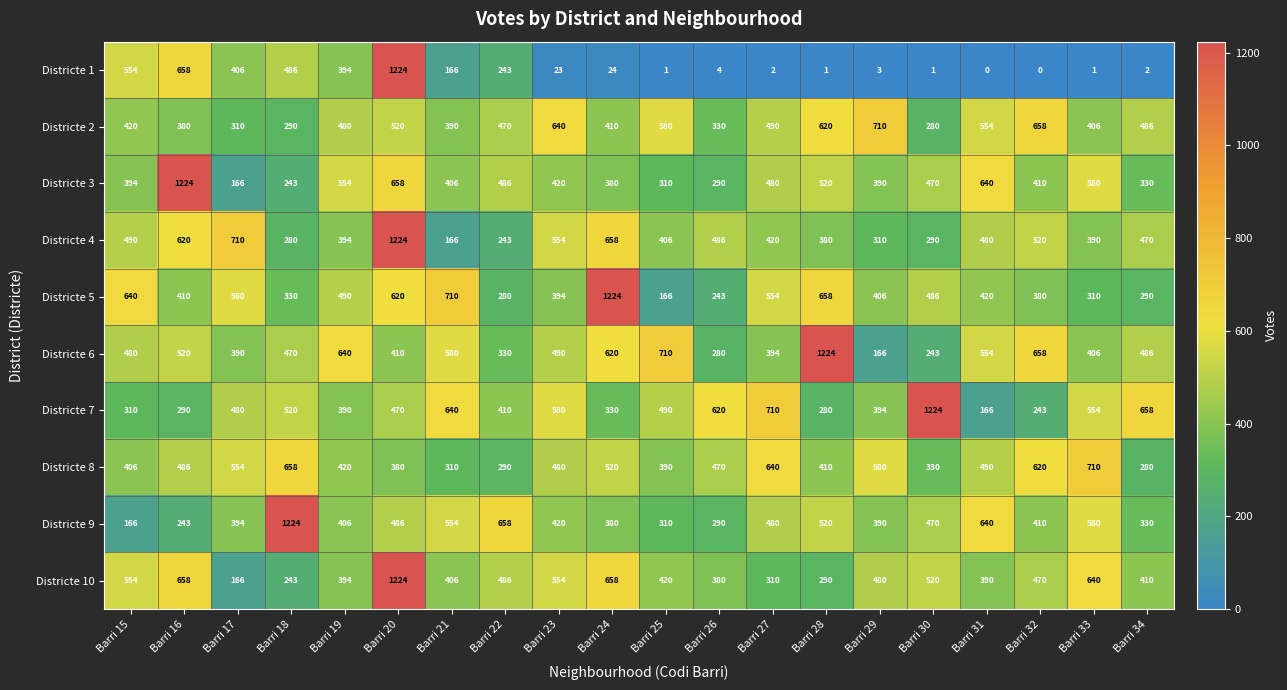

Count the number of categories in the chart.

20